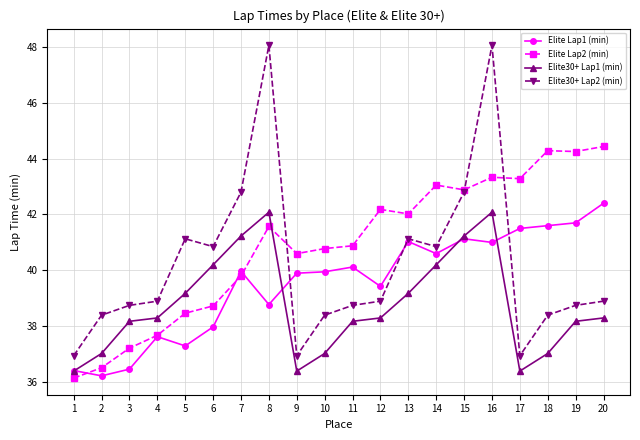

Which series ends up on top after the final intersection of Elite Lap1 (min) and Elite Lap2 (min)?

Elite Lap2 (min)